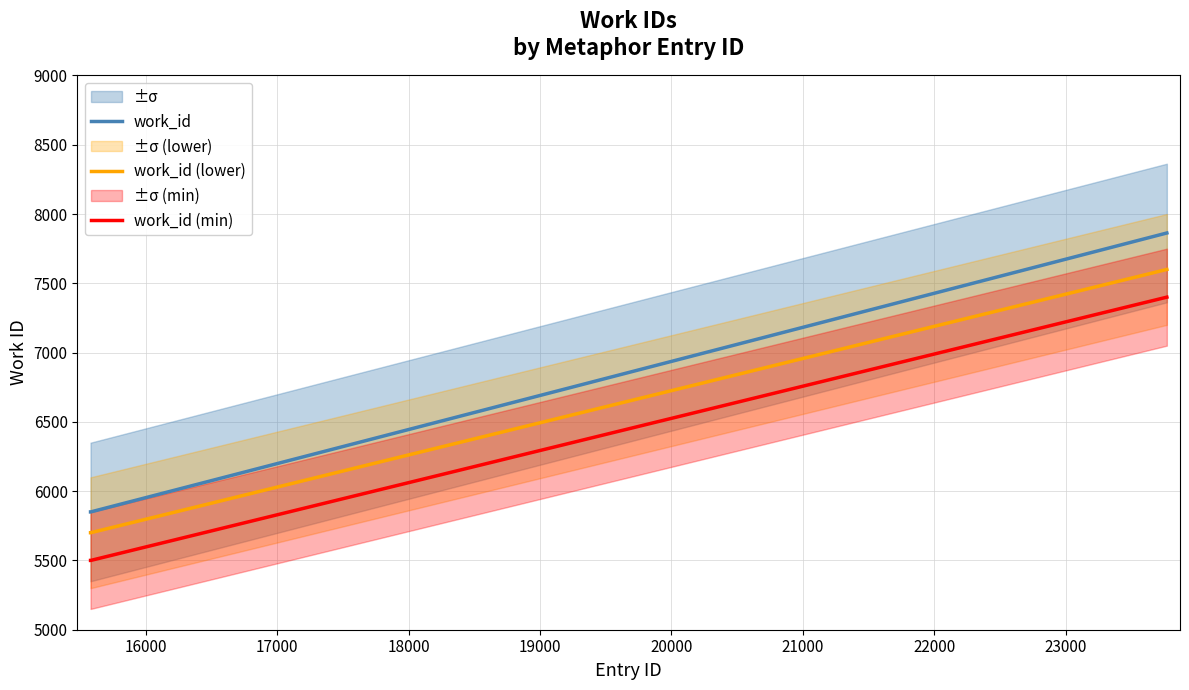

What is the value of the work_id (min) point at the 3rd from the left?

7400